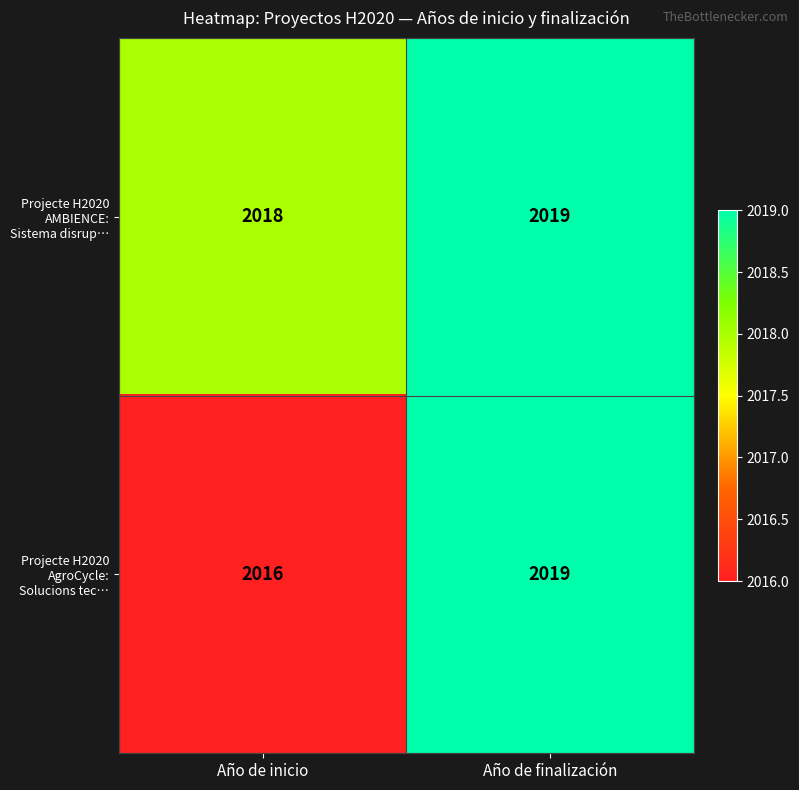

Count the number of data series in this chart.

2